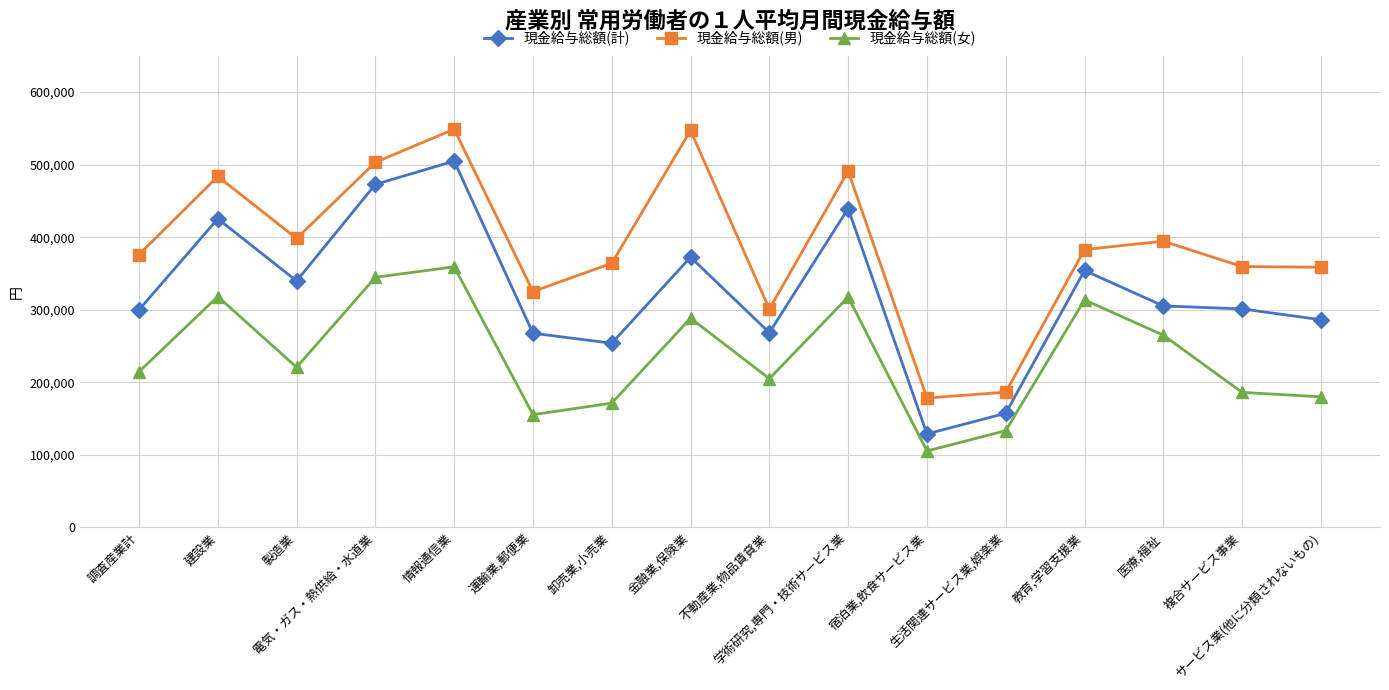

True or false: 現金給与総額(男) and 現金給与総額(計) intersect in this chart.

False